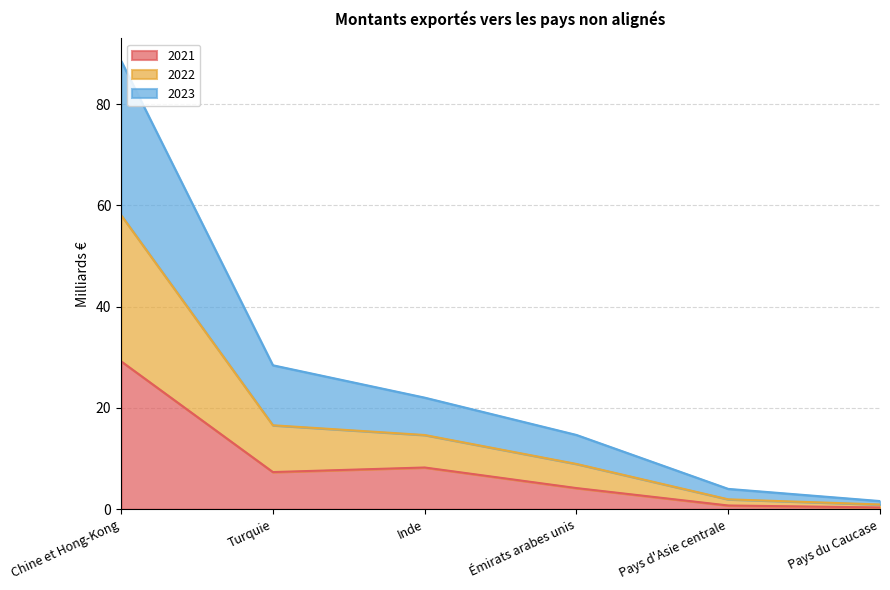

What are all the series names shown in the legend?

2021, 2022, 2023